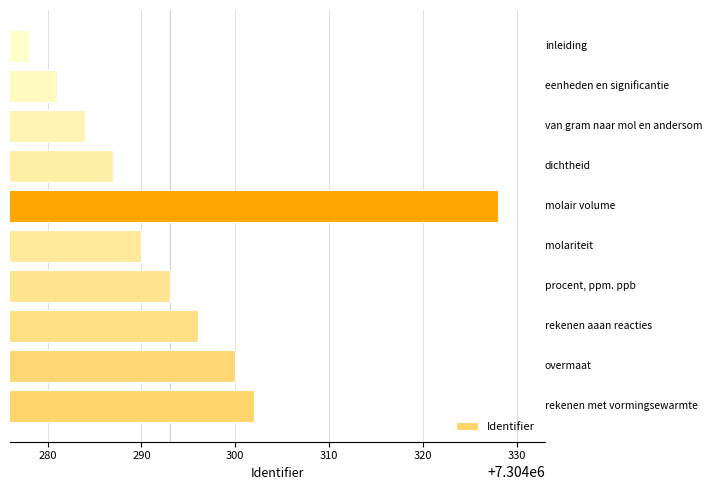

What is the maximum value shown in the chart?

7304328